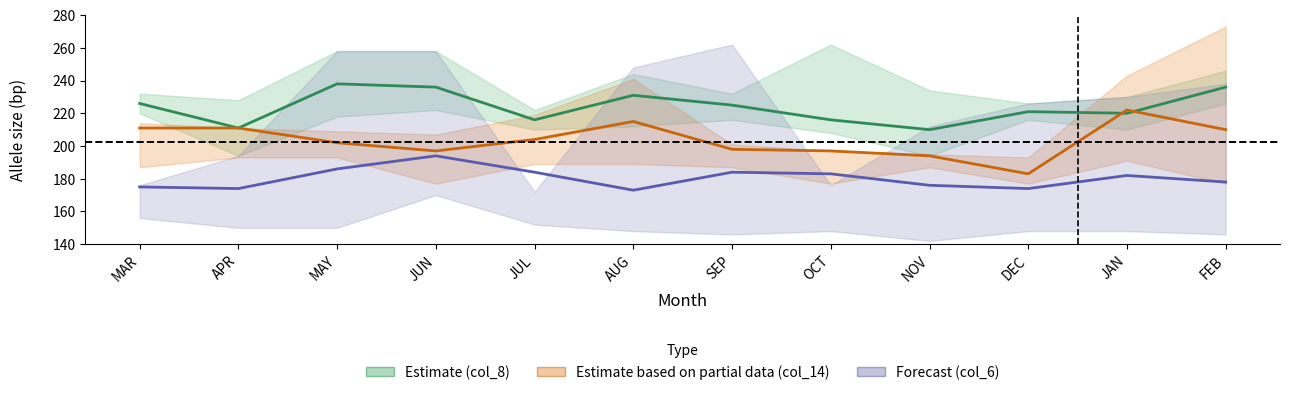

What is the difference between the second highest and minimum values in the col_14 series?

32